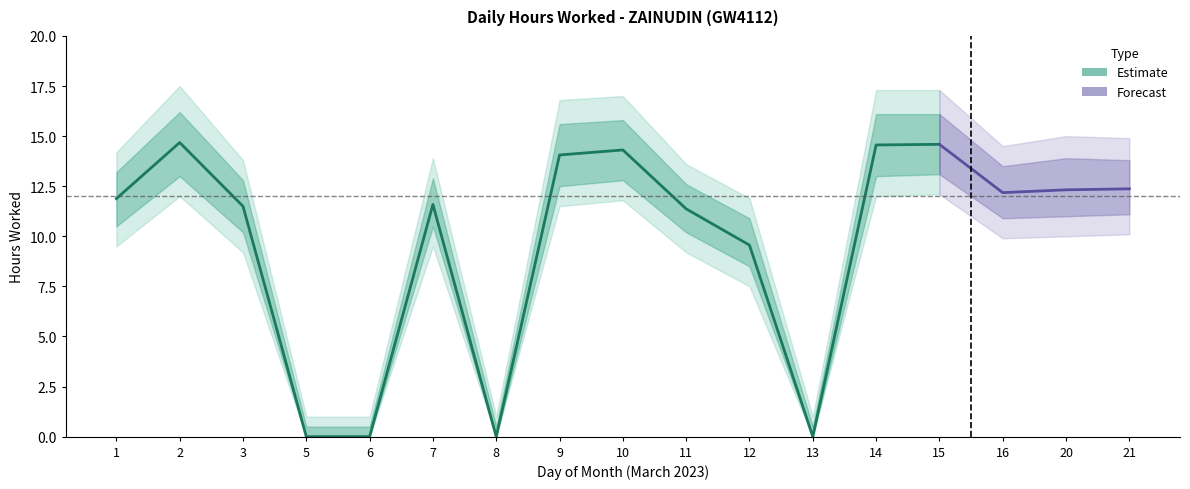

Between 2 and 9, which is larger?

2